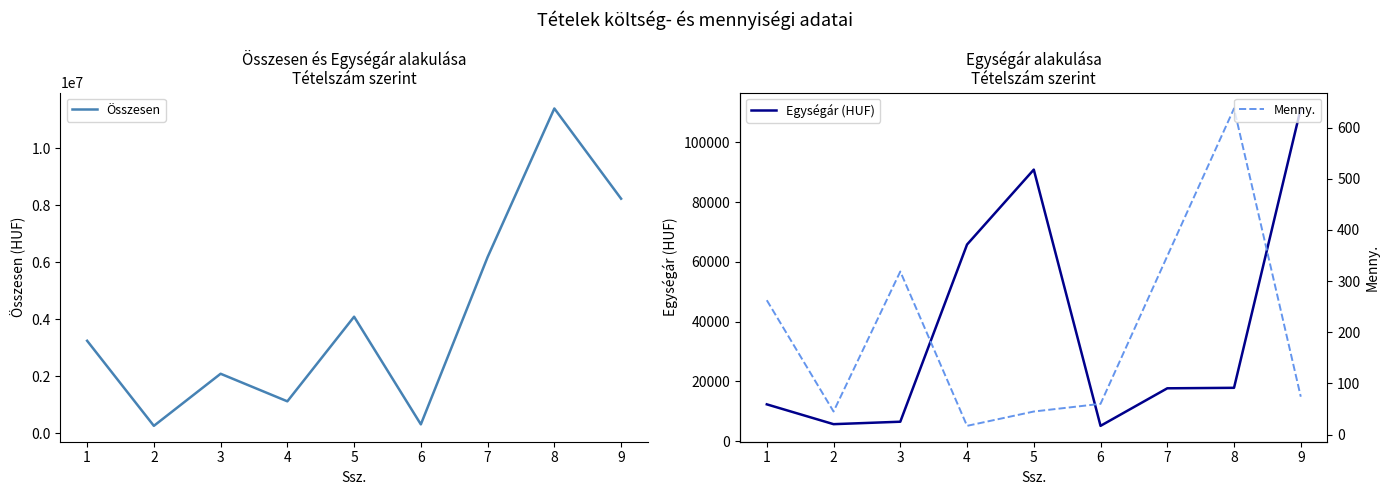

At which category does Egységár (HUF) reach its first local peak?

5